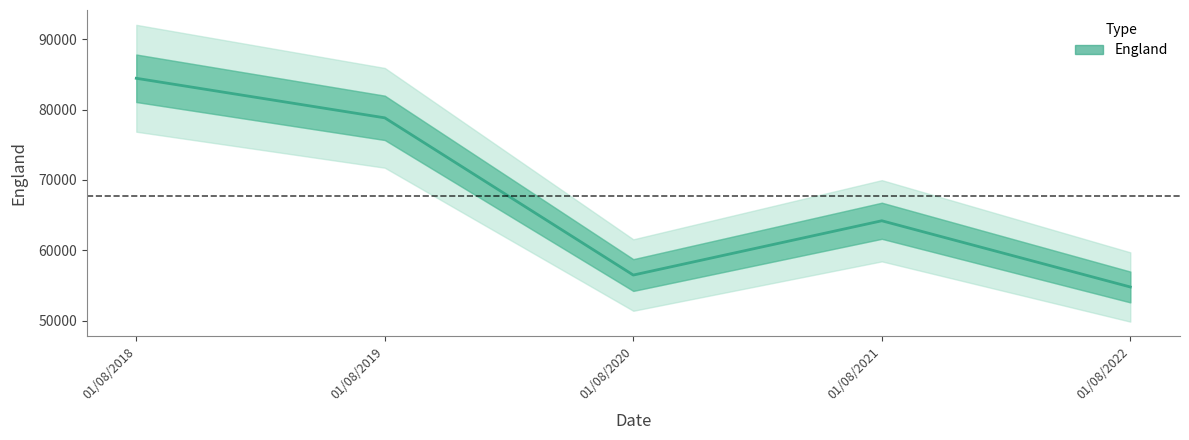

Which category has the highest value across all series?

01/08/2018